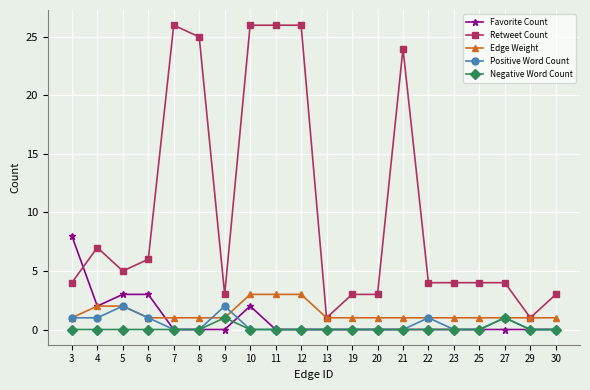

What are all the series names shown in the legend?

Favorite Count, Retweet Count, Edge Weight, Positive Word Count, Negative Word Count